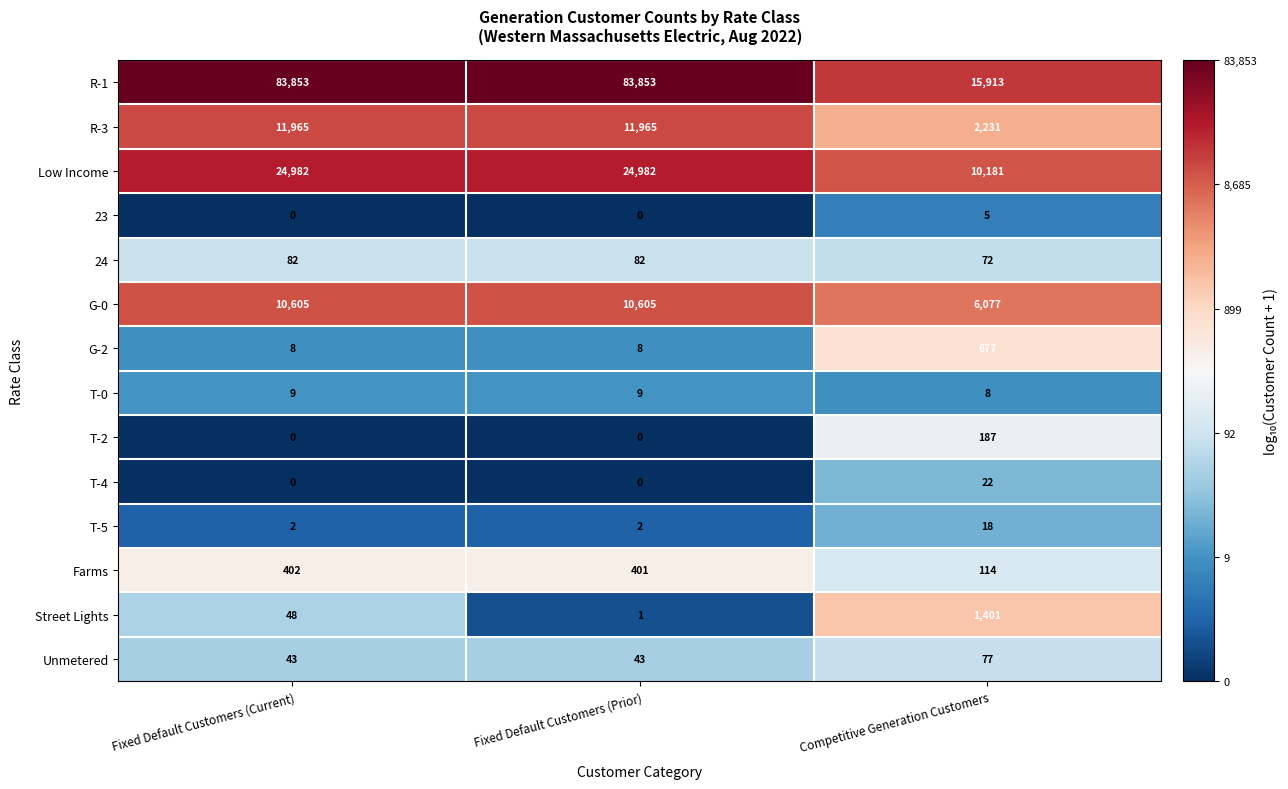

List the series in order of their peak value, lowest first.

23, T-0, T-5, T-4, Unmetered, 24, T-2, Farms, G-2, Street Lights, G-0, R-3, Low Income, R-1